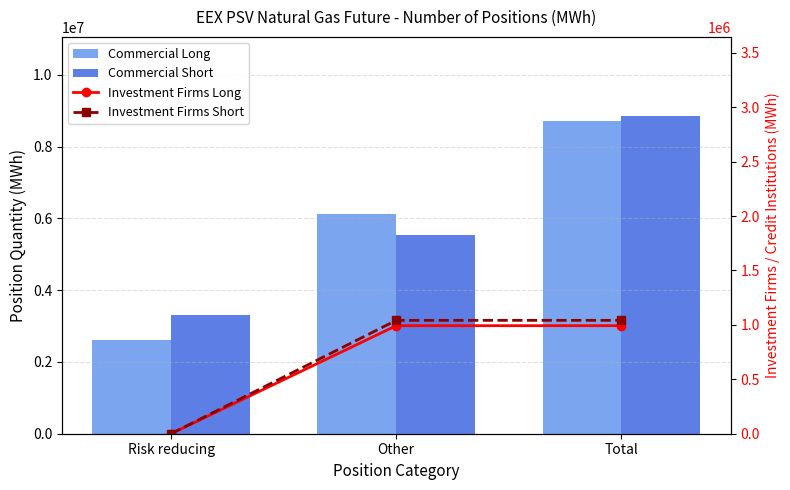

Reading left to right, what are all the values shown in this chart?

Commercial Long: 2602992	6124872	8727864
Commercial Short: 3303768	5544528	8848296
Investment Firms Long: 0	992520	992520
Investment Firms Short: 0	1041528	1041528